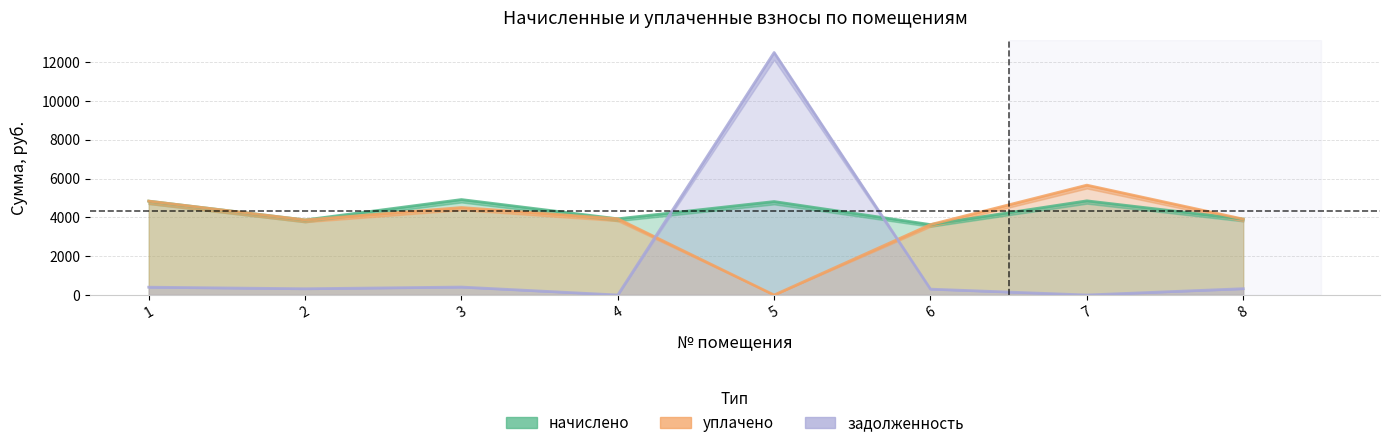

True or false: начислено and уплачено cross at least once.

False